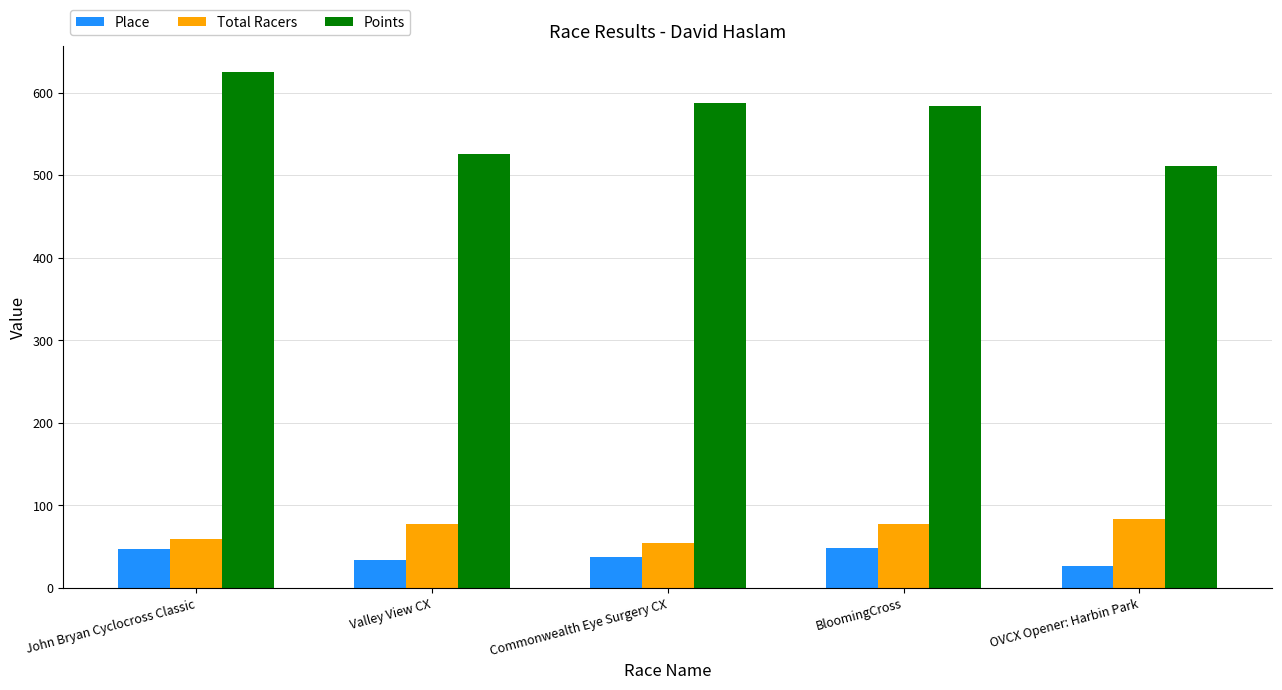

What is the sum of the Total Racers values at OVCX Opener: Harbin Park and Commonwealth Eye Surgery CX?

138.0